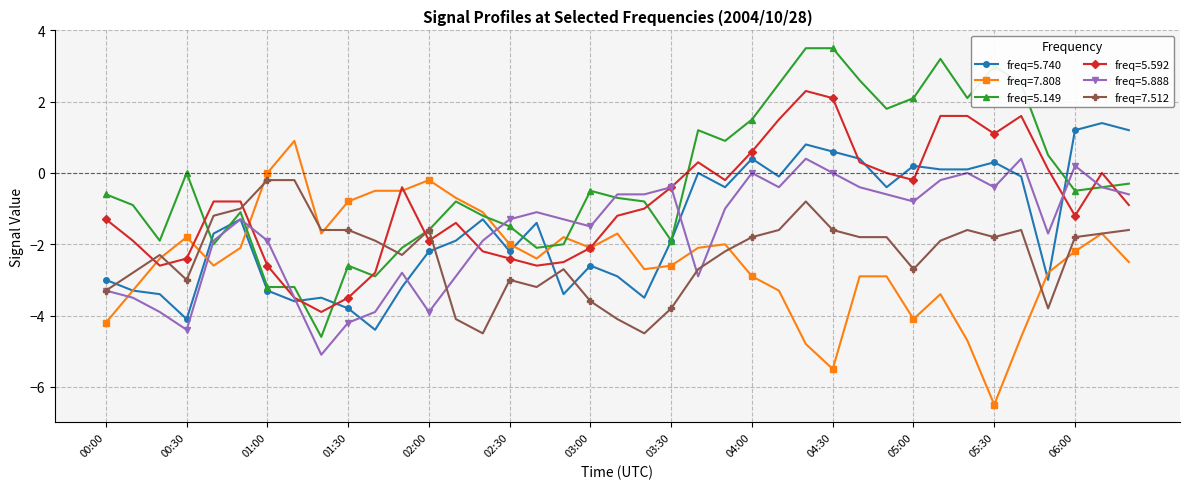

What is the maximum value for freq=5.149?

3.5